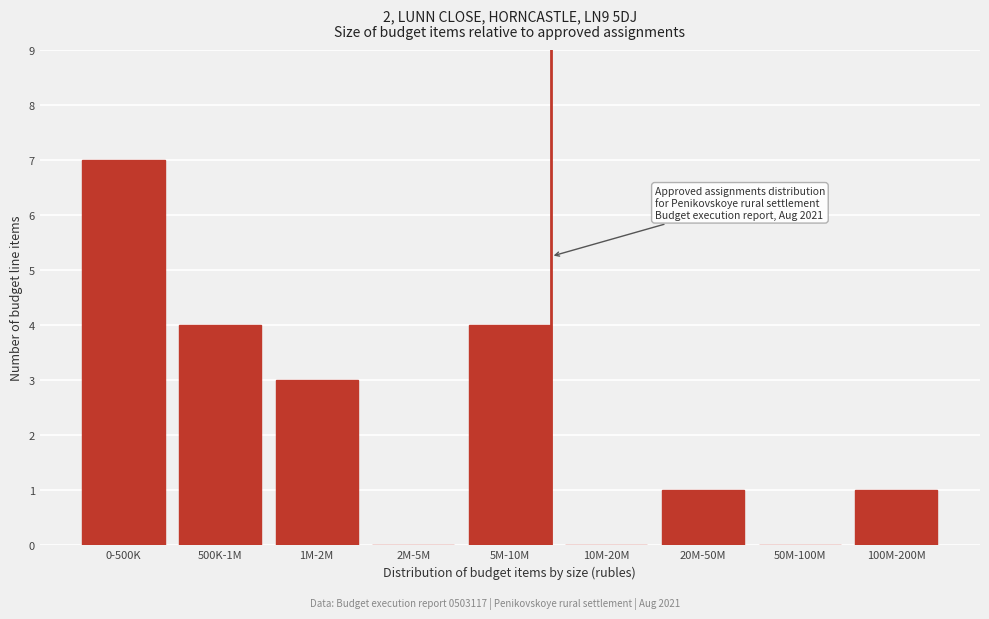

Reading right to left, list all the values displayed in this chart.

100M-200M=1	50M-100M=0	20M-50M=1	10M-20M=0	5M-10M=4	2M-5M=0	1M-2M=3	500K-1M=4	0-500K=7